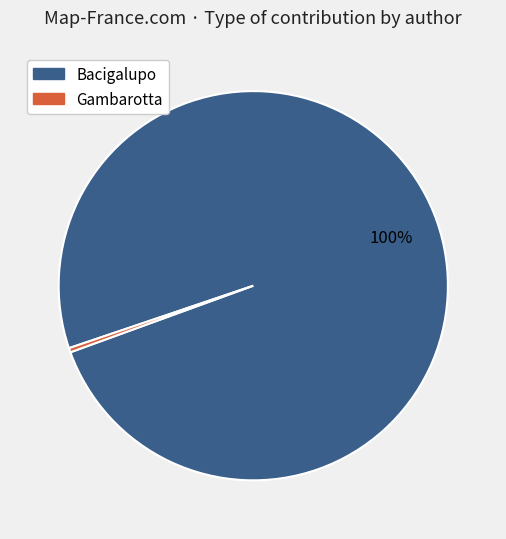

Which category accounts for the majority?

Bacigalupo